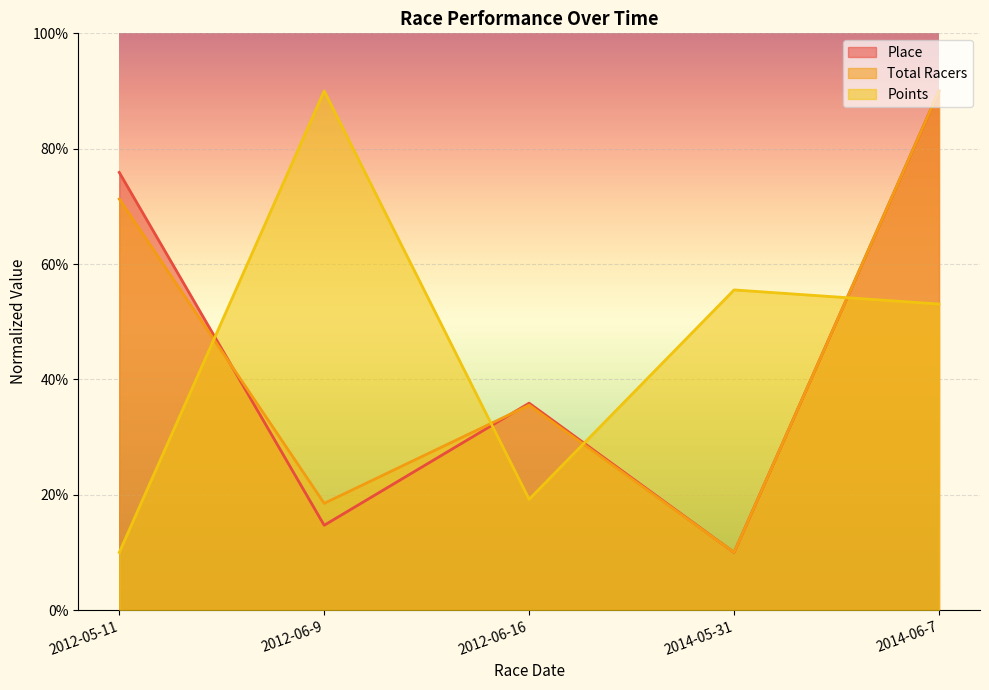

The value of Place at 2012-05-11 is 99.3. True or false?

False